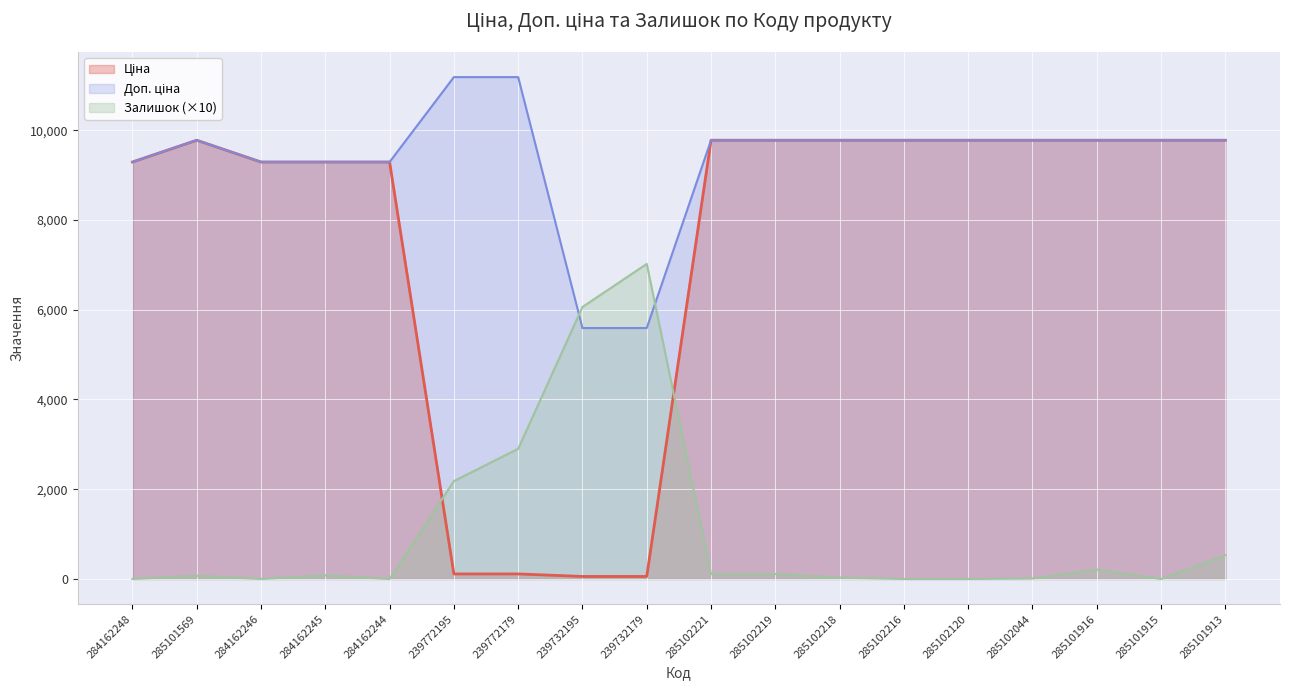

Which series ends up on top after the final intersection of Доп. ціна and Залишок?

Доп. ціна